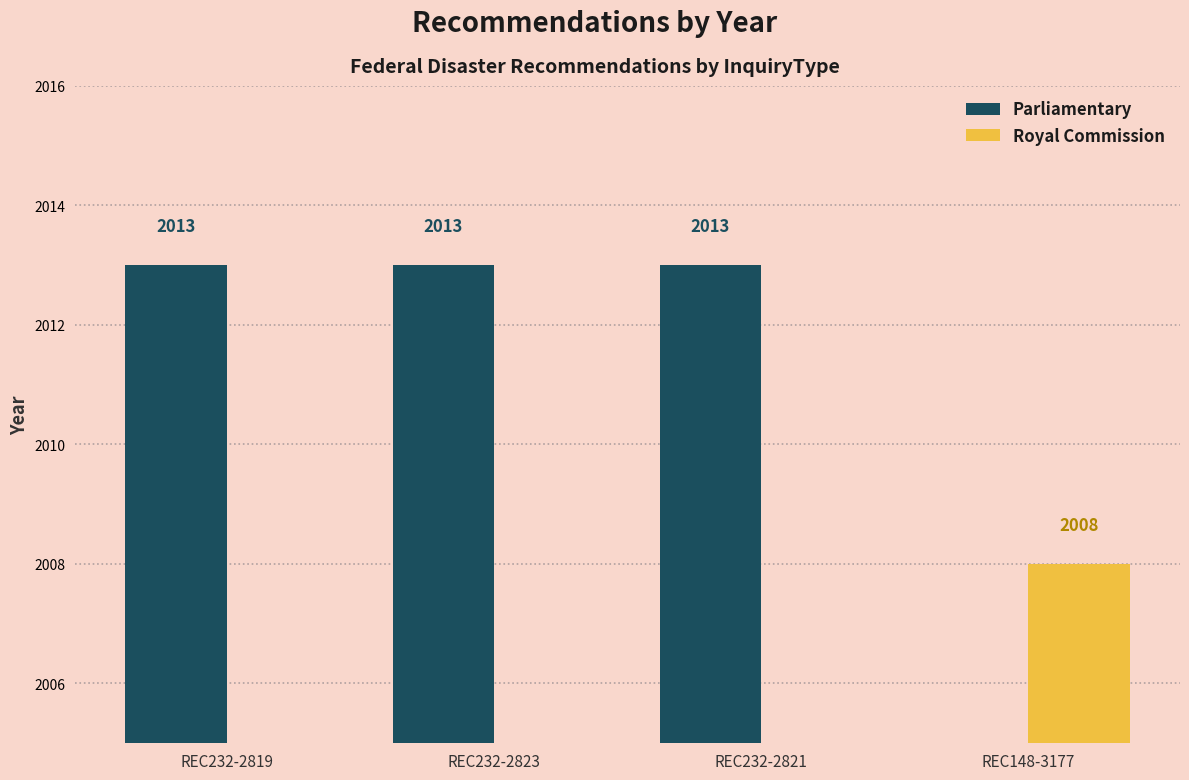

How many bars are there in total?

8